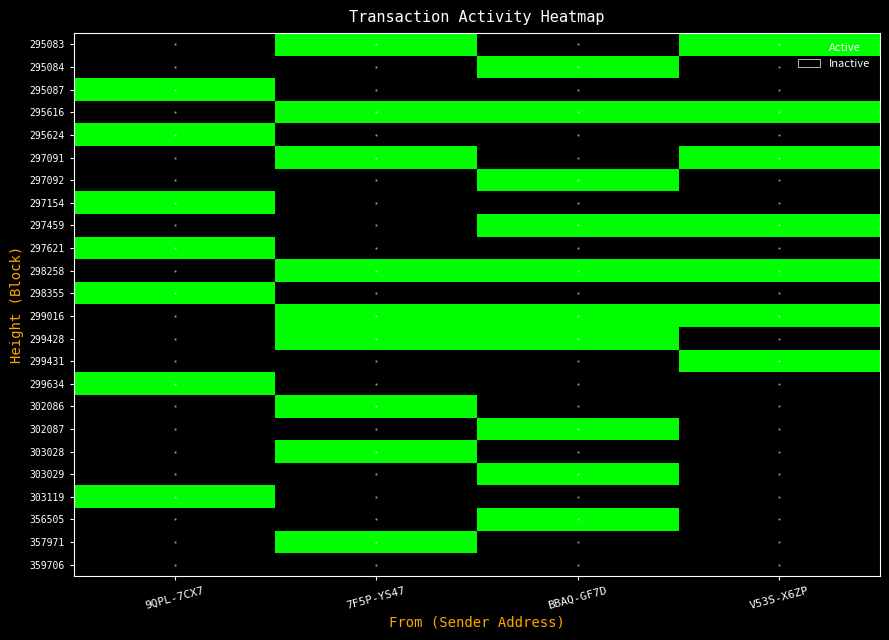

List the series in order of their peak value, lowest first.

359706, 295083, 295084, 295087, 295616, 295624, 297091, 297092, 297154, 297459, 297621, 298258, 298355, 299016, 299428, 299431, 299634, 302086, 302087, 303028, 303029, 303119, 356505, 357971